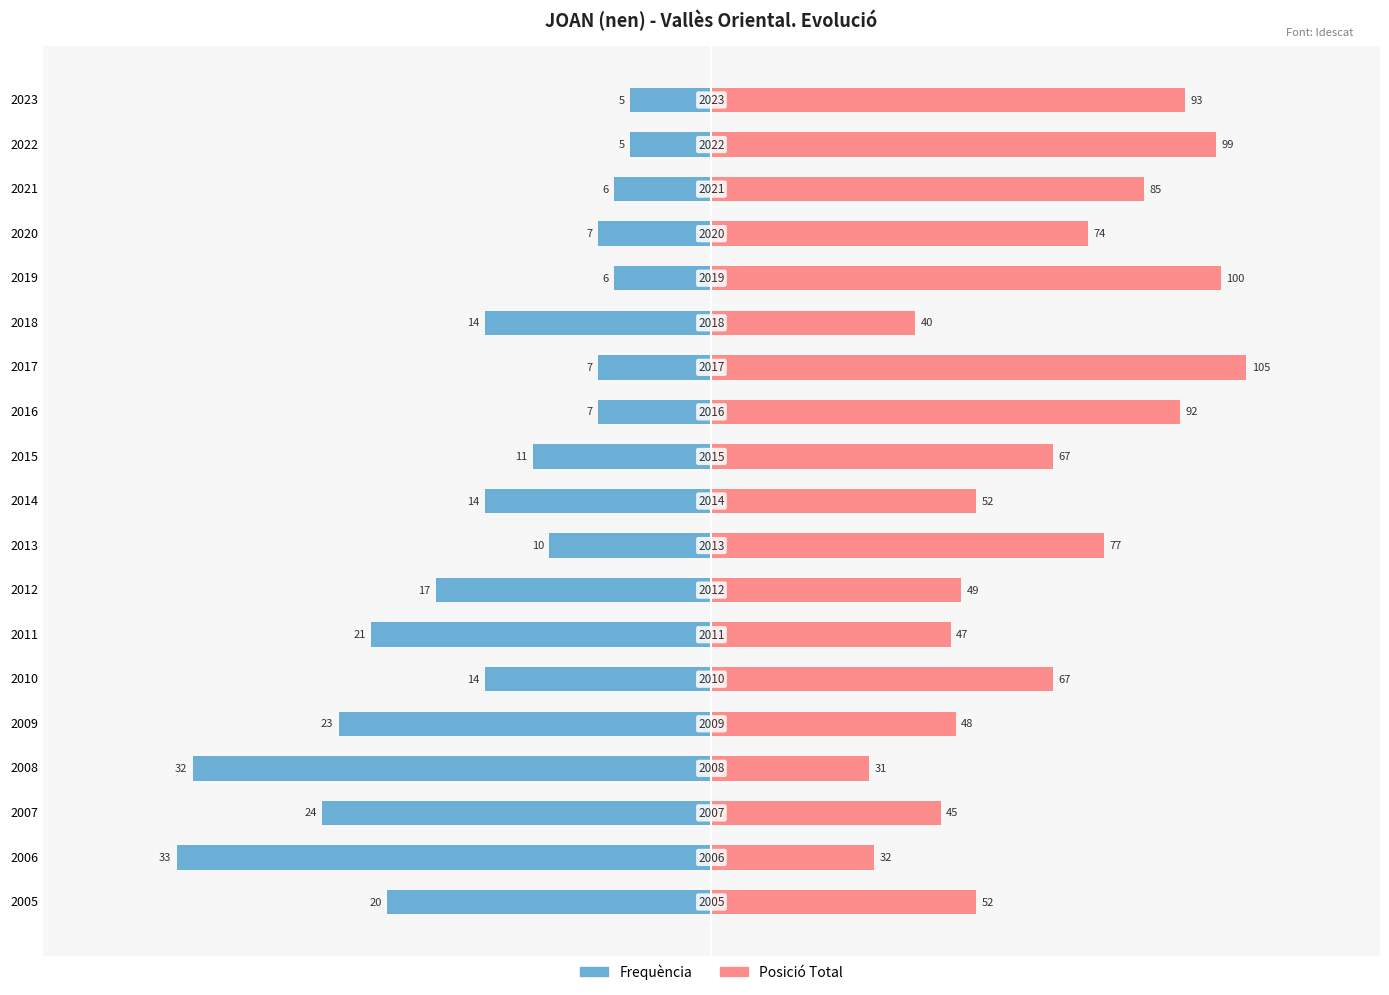

Which series has the largest total across all categories?

Posició Total